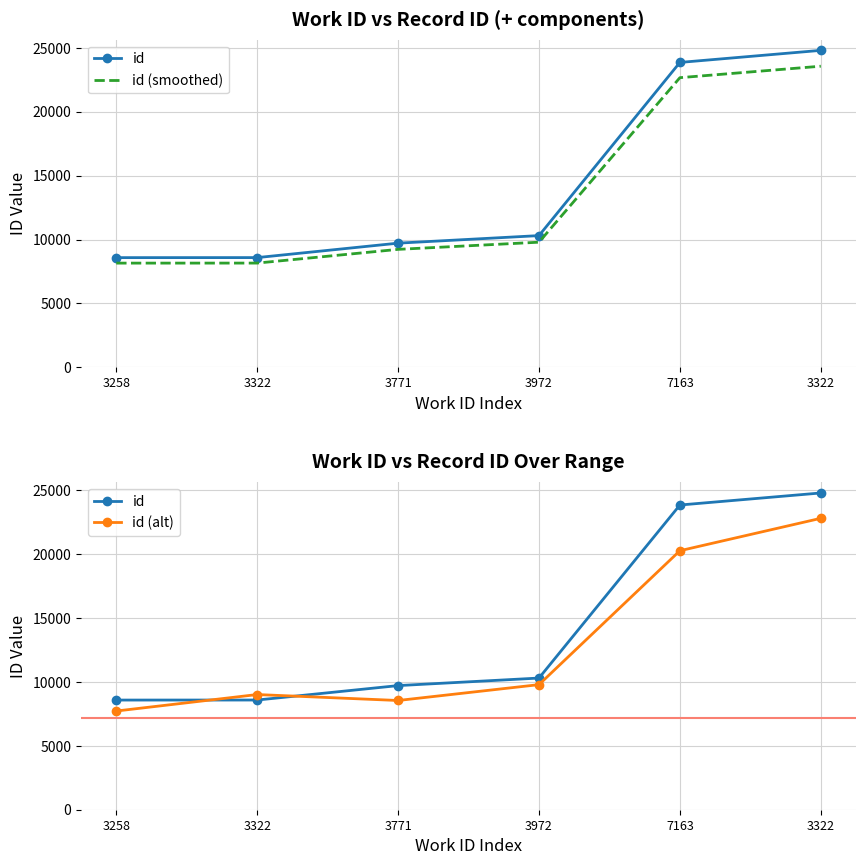

What are all the series names shown in the legend?

id, id (smoothed), id (alt)